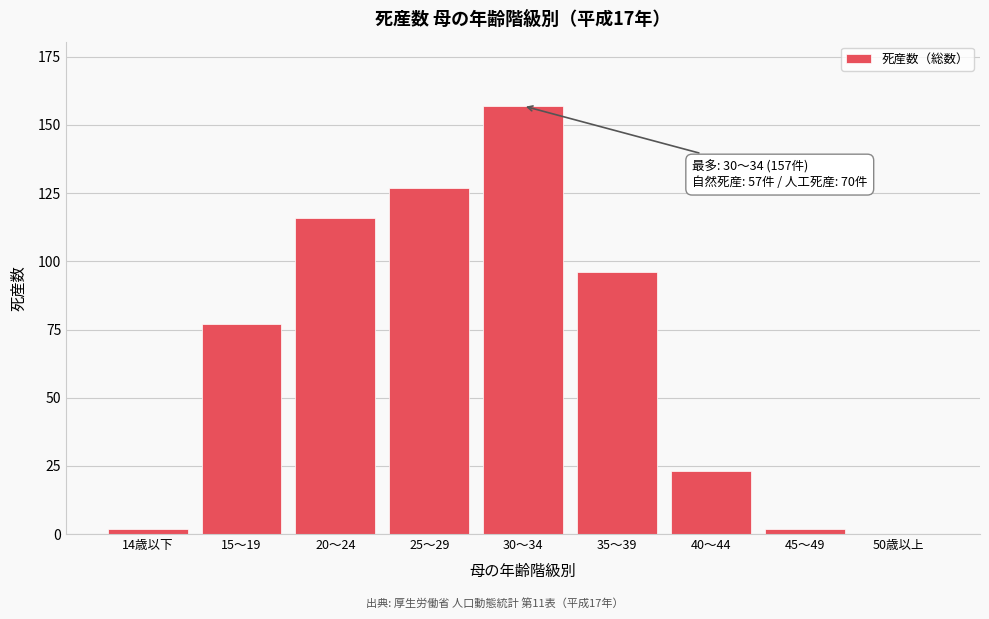

Reading right to left, list all the values displayed in this chart.

50歳以上=0	45～49=2	40～44=23	35～39=96	30～34=157	25～29=127	20～24=116	15～19=77	14歳以下=2